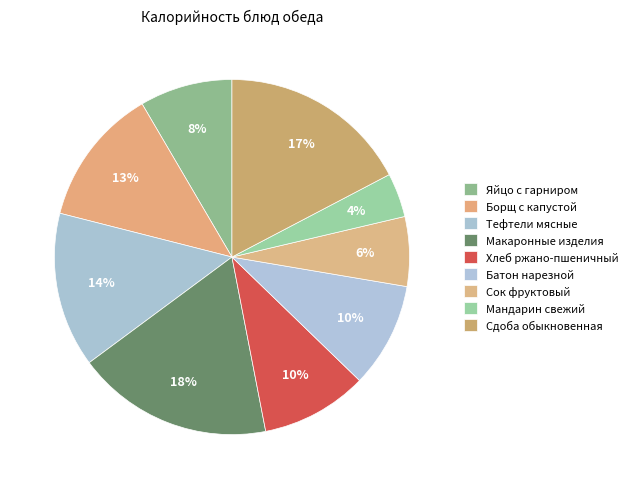

How many segments does this pie chart have?

9